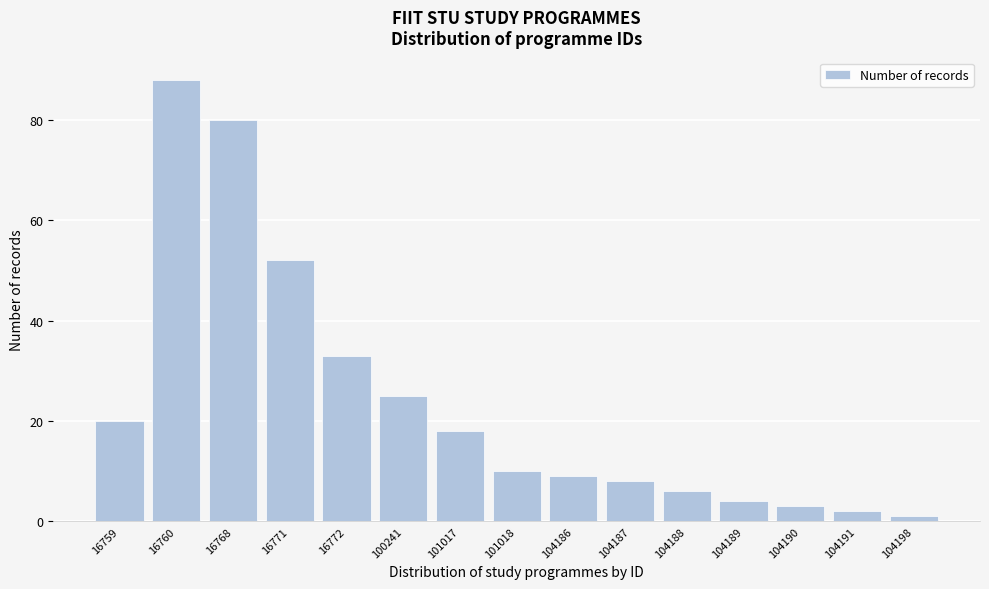

Reading right to left, extract all data points from this chart.

1	2	3	4	6	8	9	10	18	25	33	52	80	88	20